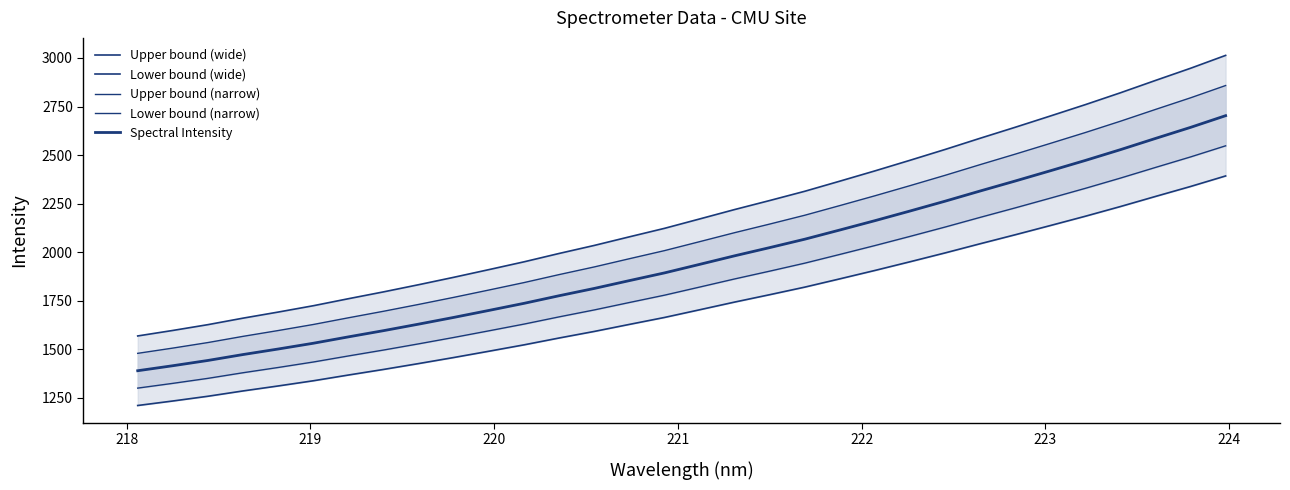

What is the lowest value of the Lower bound (narrow) series?

1300.6